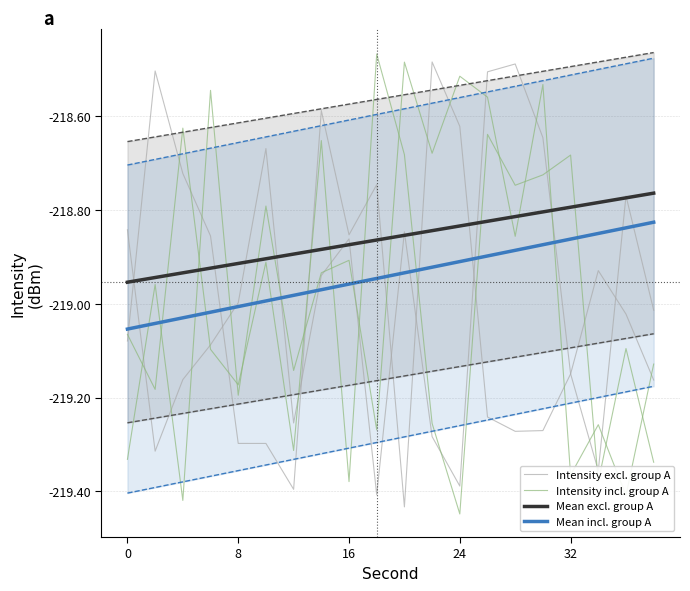

Is the value of Intensity excl. group A at 18 greater than the value of Mean excl. group A at 19?

No